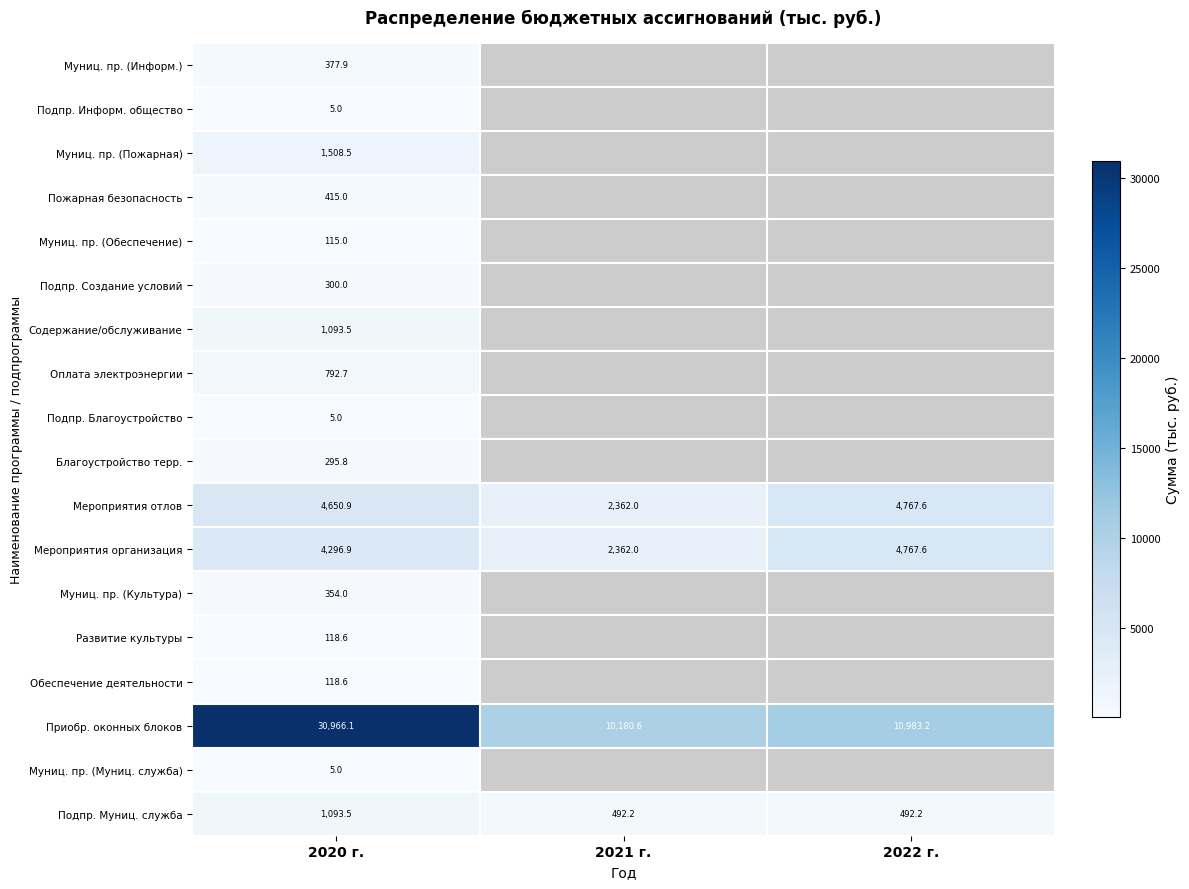

The Развитие культуры series shows 118.6 at 2020 г.. True or false?

True